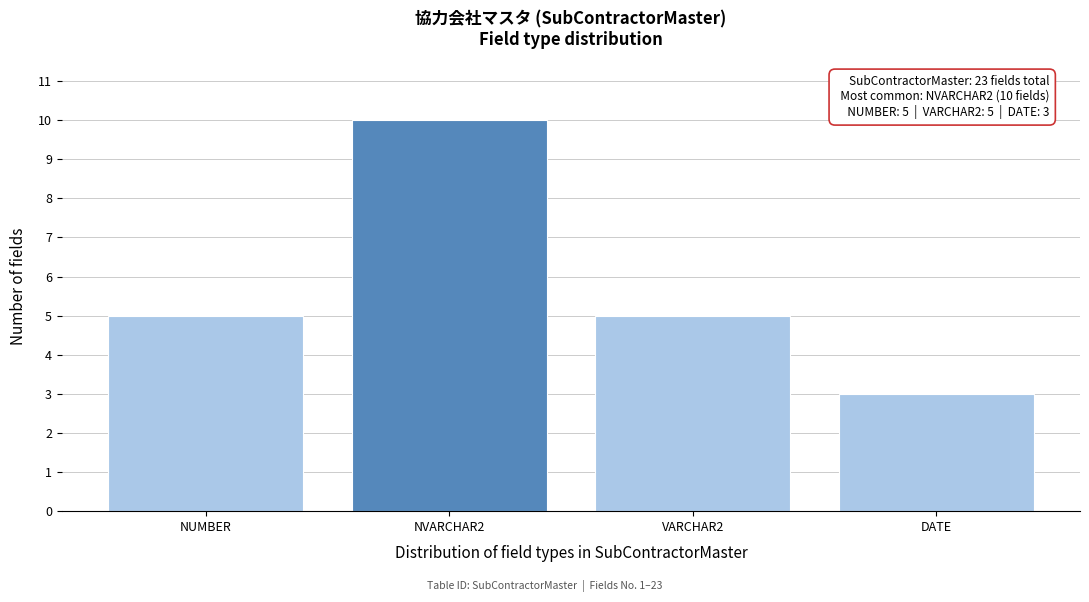

Reading left to right, extract all data points from this chart.

NUMBER=5	NVARCHAR2=10	VARCHAR2=5	DATE=3